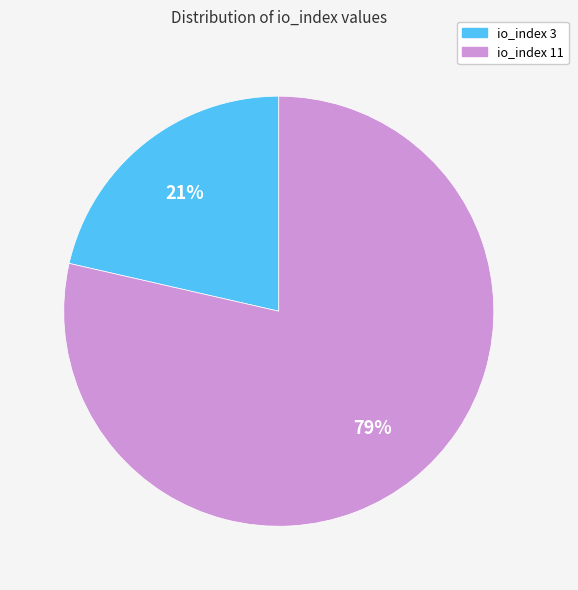

Is there a majority slice in this chart?

Yes